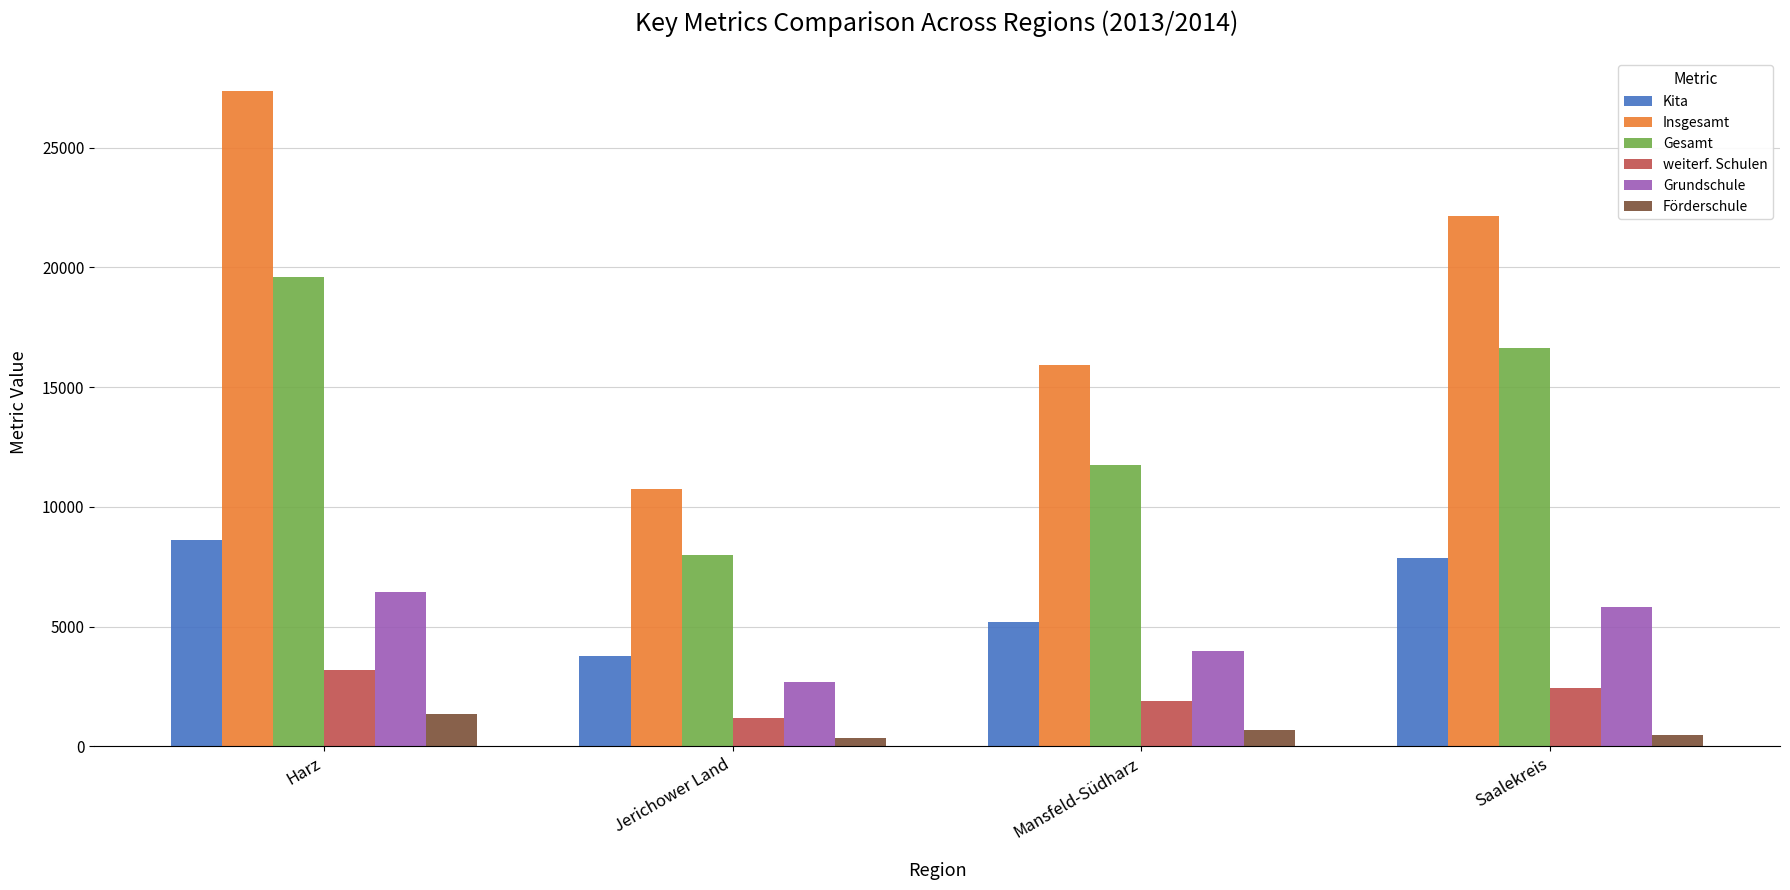

Which series has the widest spread of values?

Insgesamt